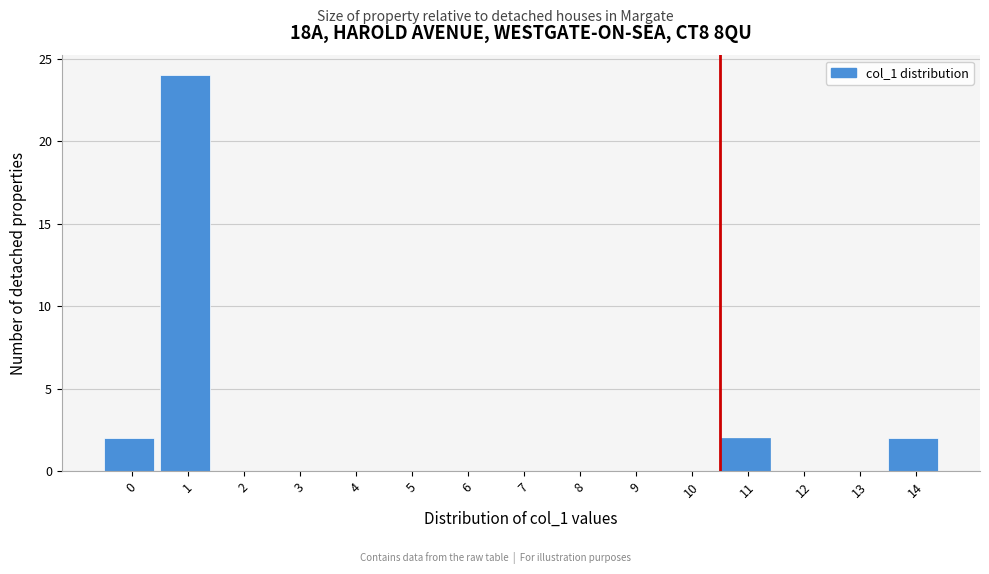

Reading right to left, list all the values displayed in this chart.

14=2	13=0	12=0	11=2	10=0	9=0	8=0	7=0	6=0	5=0	4=0	3=0	2=0	1=24	0=2